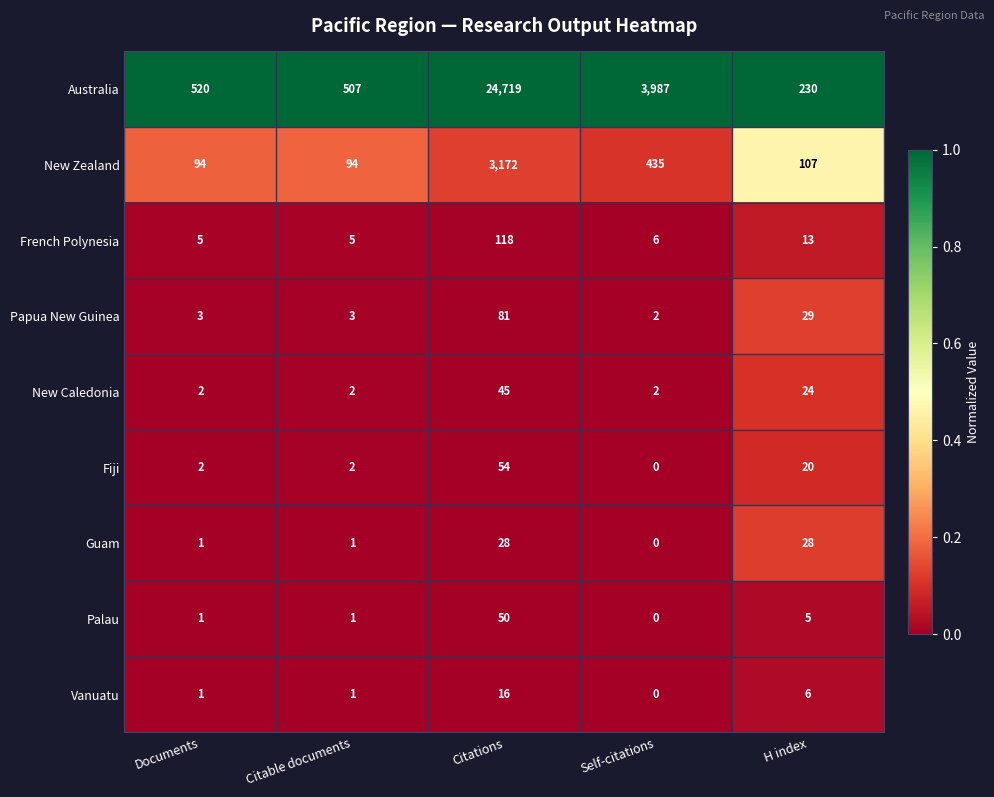

Which category has the lowest value in the Vanuatu series?

Self-citations